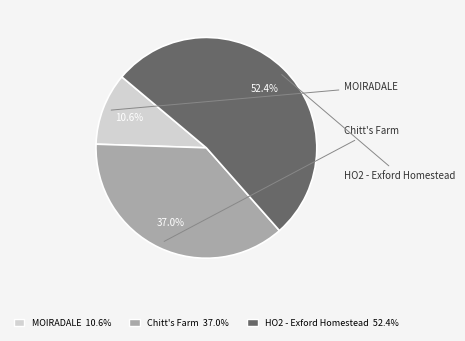

Between MOIRADALE and Chitt's Farm, which is larger?

Chitt's Farm